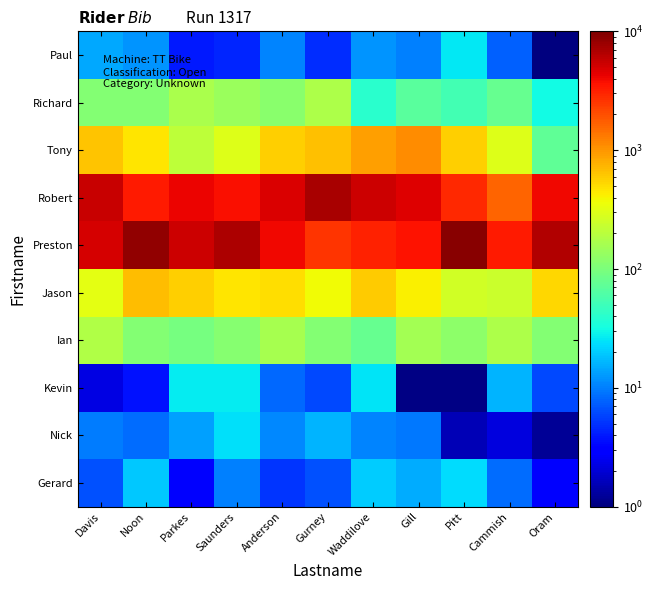

Rank the series at Saunders from lowest to highest value.

Paul, Gerard, Nick, Kevin, Ian, Richard, Tony, Jason, Robert, Preston